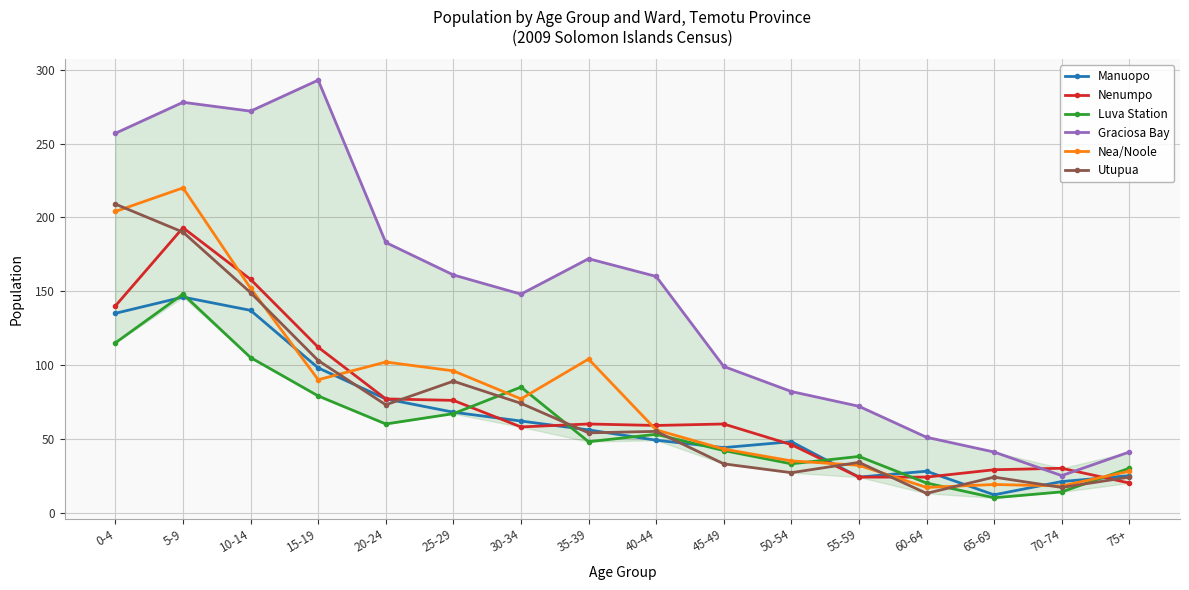

The value of Luva Station at 25-29 is 67. True or false?

True